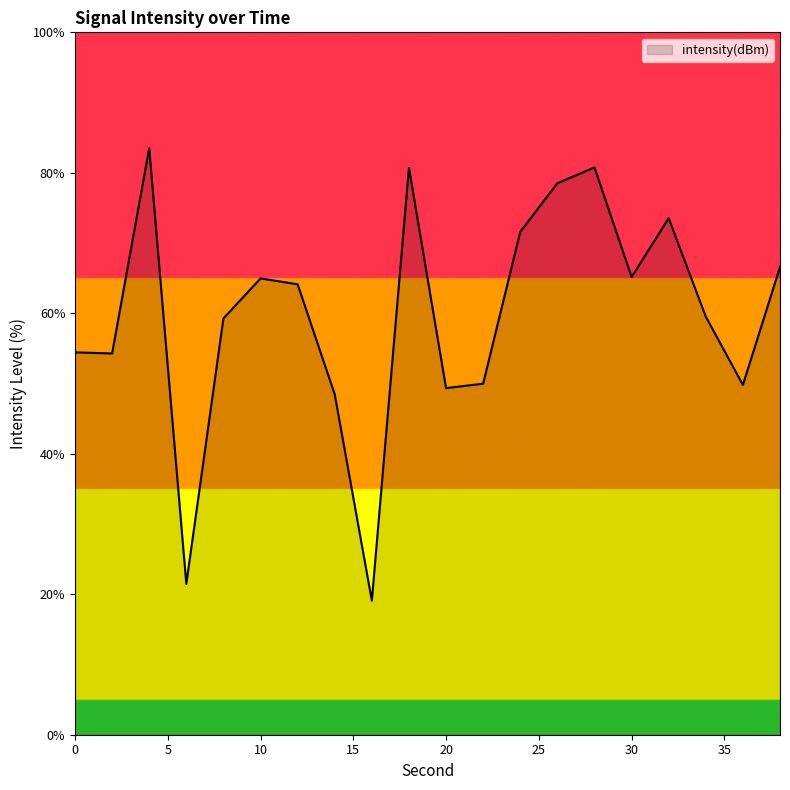

How many interior local peaks (higher than both neighbors) does the data have?

5